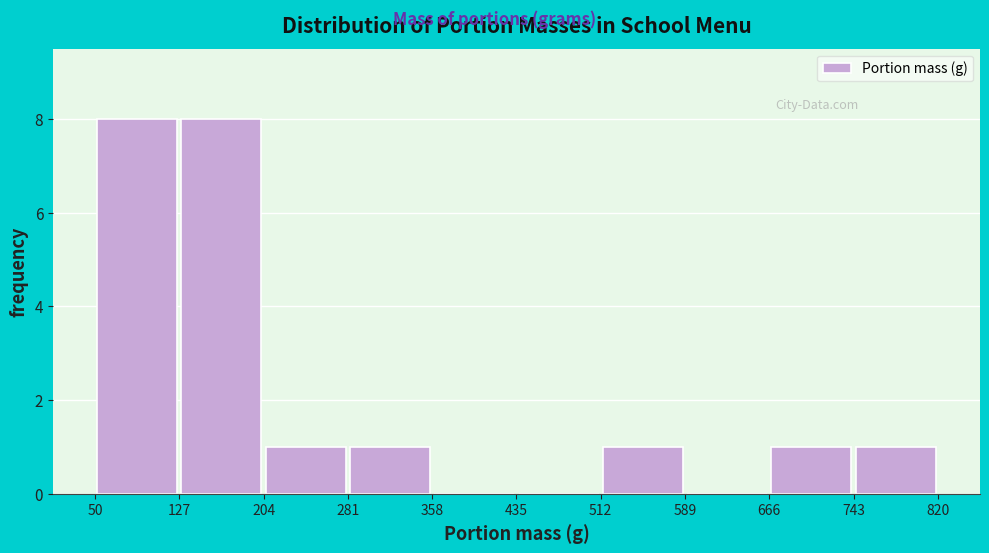

What is the height of the bar covering 512 to 589 on the x-axis? The values are not printed on the chart, so give them approximately, as read against the axis.

1